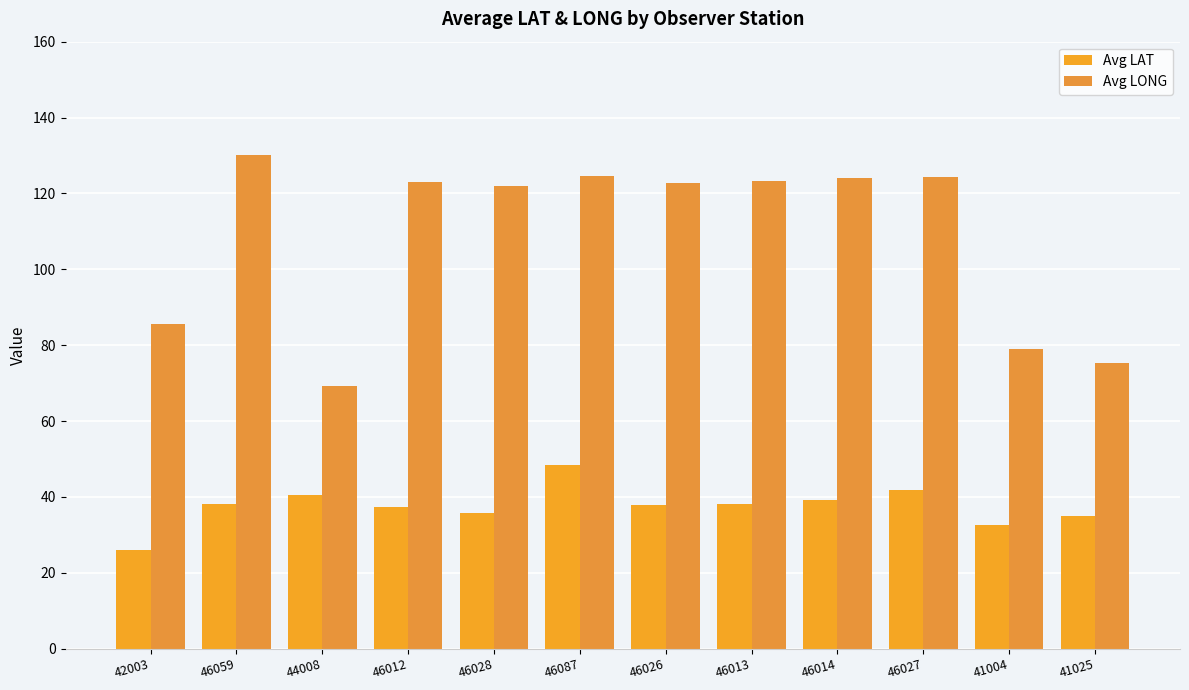

Which has a higher value, 46087 or 46013?

46087